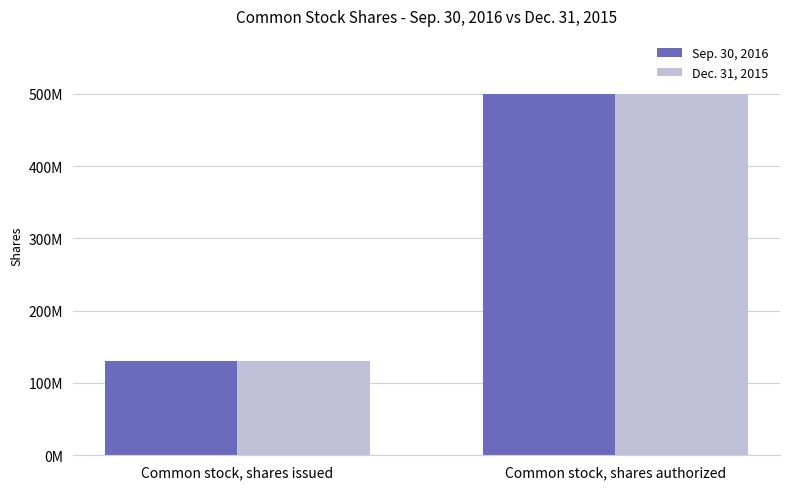

At Common stock, shares issued, list the series in order from largest to smallest.

Dec. 31, 2015, Sep. 30, 2016